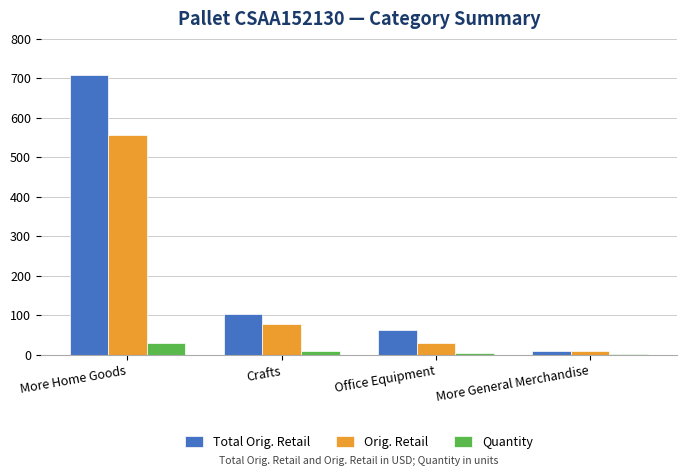

How many categories are shown in the chart?

4